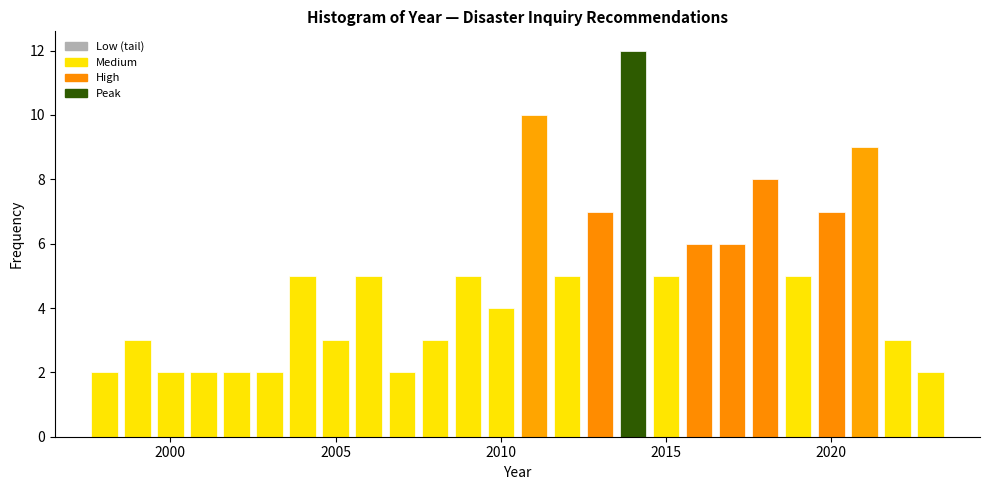

Around what value on the x-axis is the tallest bar? Give the approximate position of its centre, as read against the axis.

2014.0